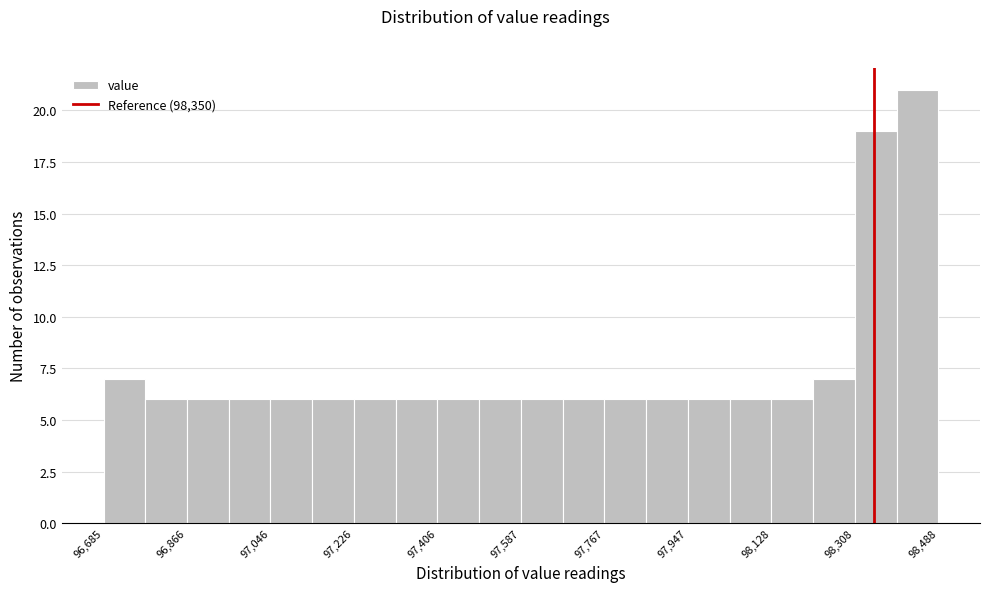

Which range on the x-axis has the tallest bar?

98400 to 98480